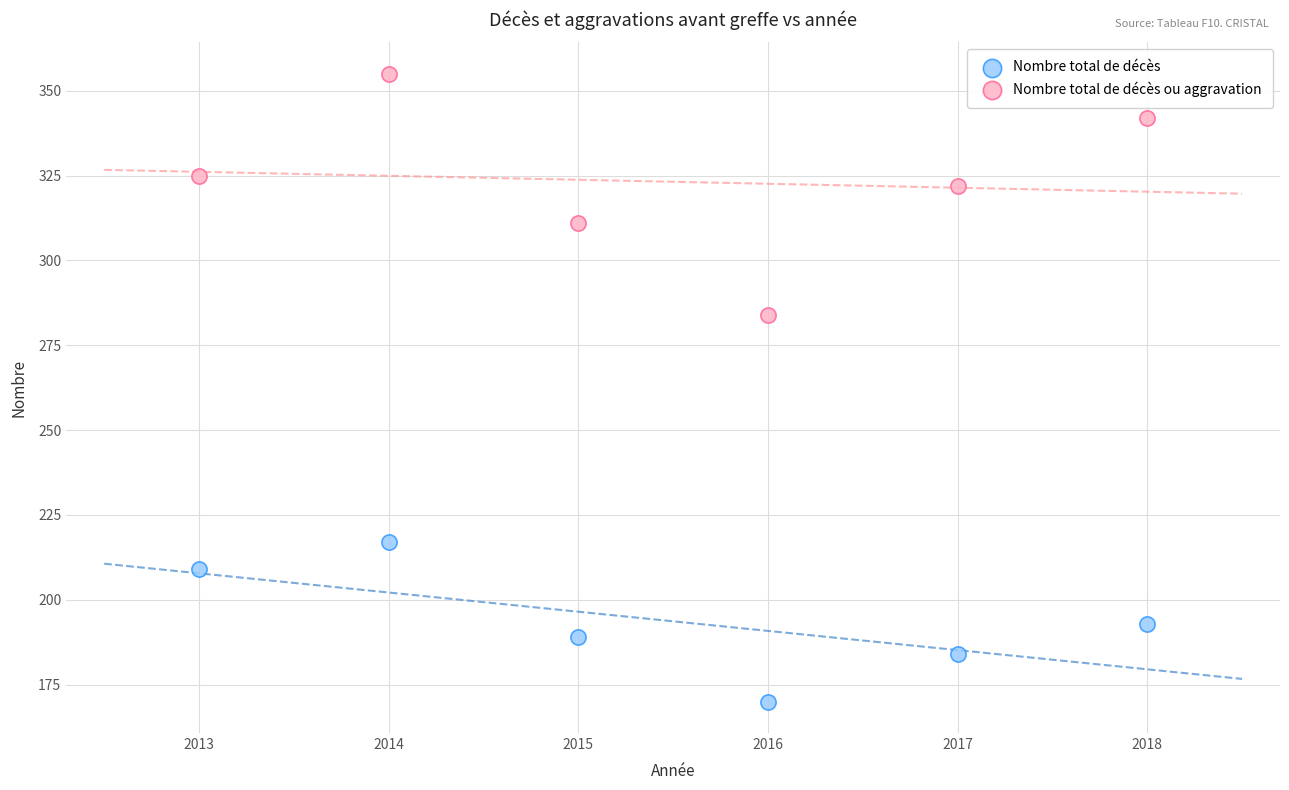

What are all the series names shown in the legend?

Nombre total de décès, Nombre total de décès ou aggravation